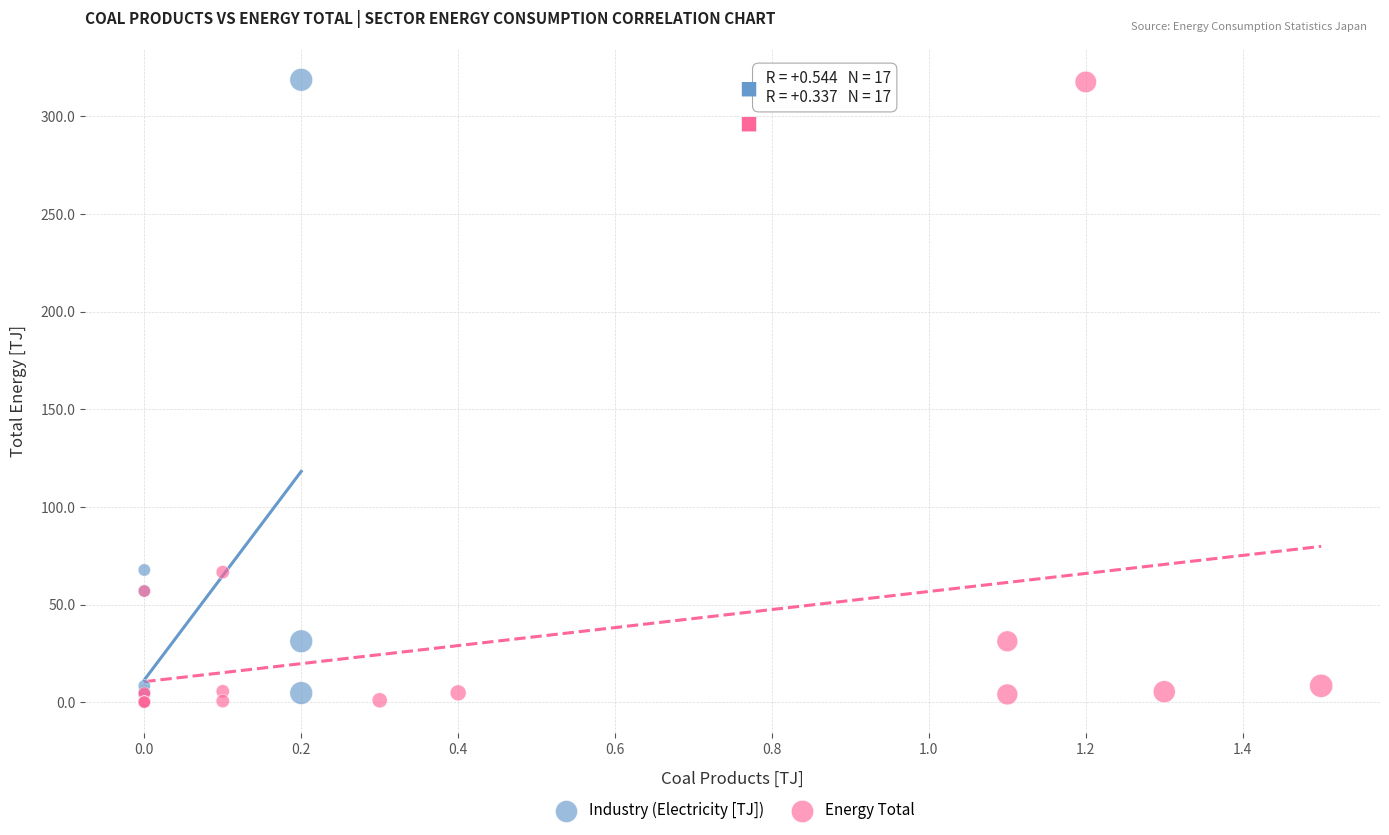

Which series has the widest spread of Y values?

Industry (Electricity [TJ])